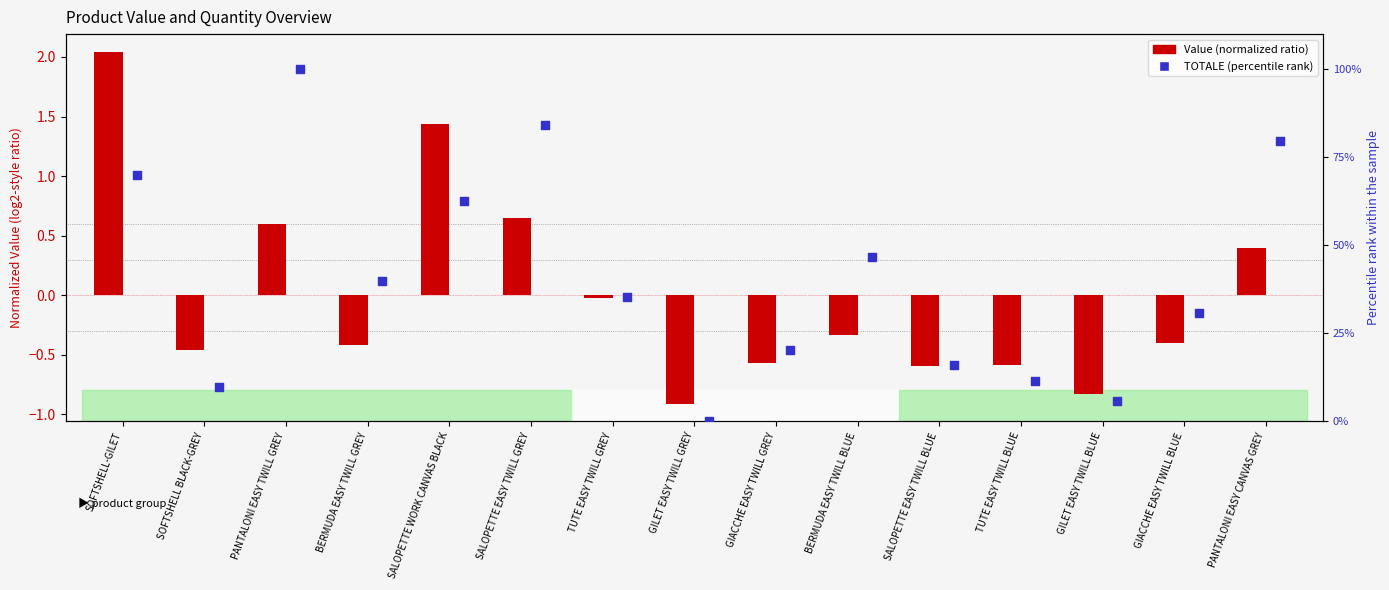

Which series has the largest total across all categories?

TOTALE (percentile rank)